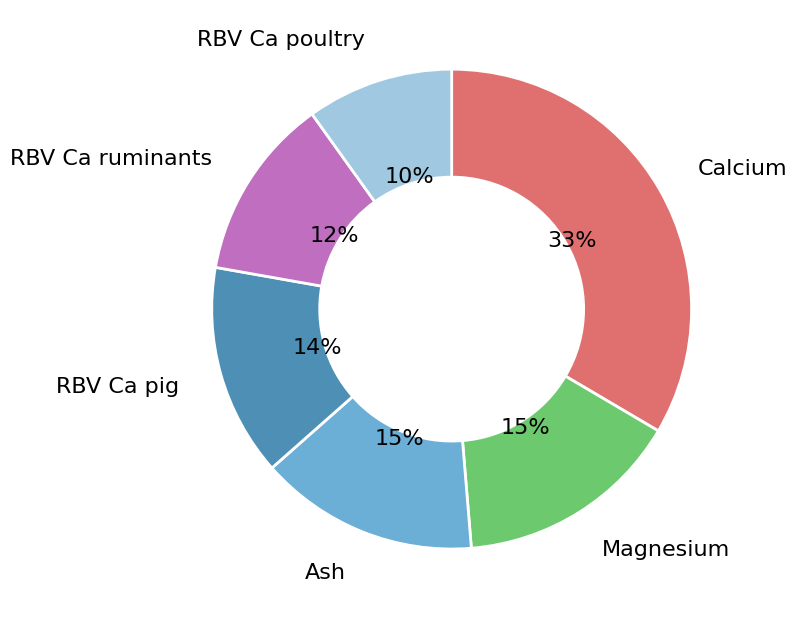

To the nearest percent, what portion does Magnesium represent?

15%